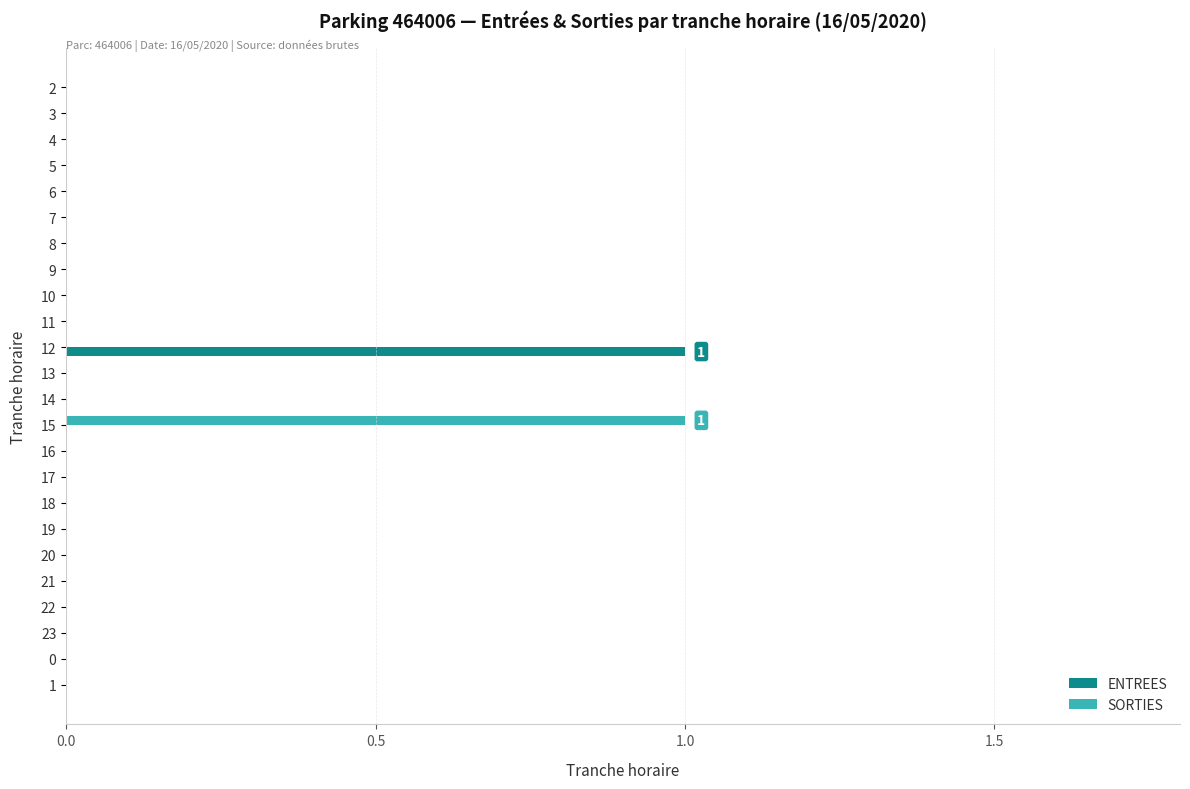

At which label does SORTIES reach its peak?

15